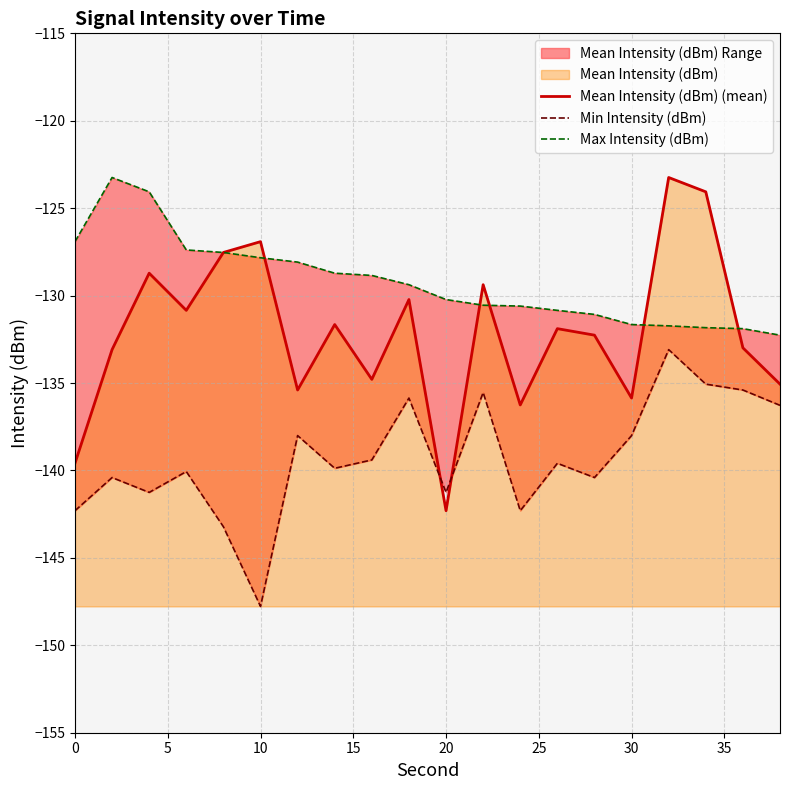

What is the minimum value for Min Intensity (dBm)?

-147.8